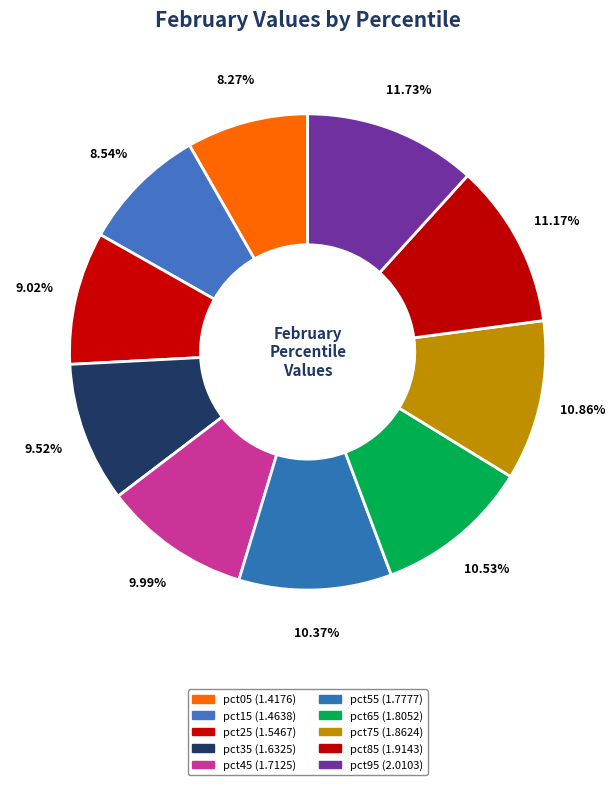

Which slice is the largest?

pct95